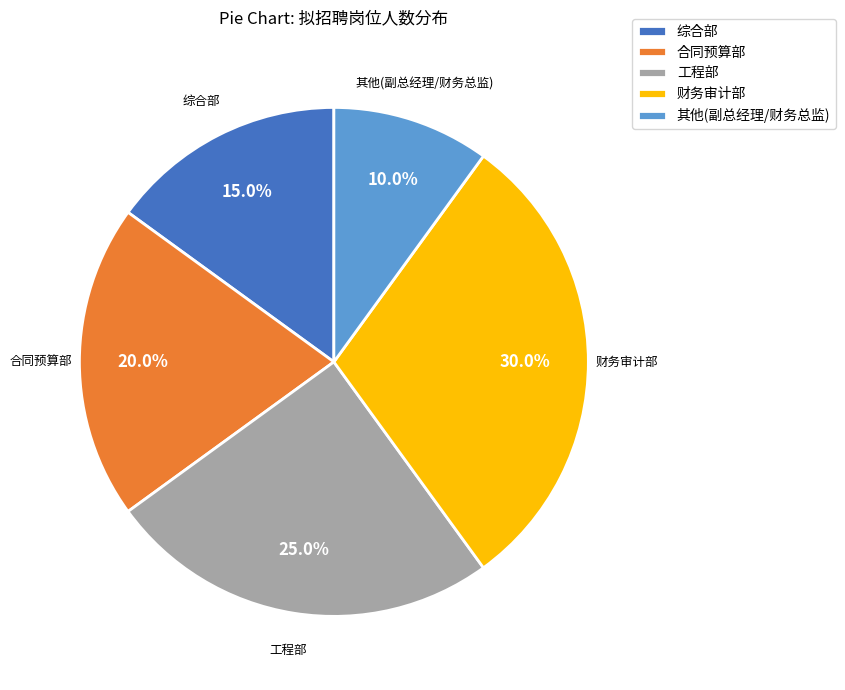

Do 其他(副总经理/财务总监) and 财务审计部 together represent more than half of the pie?

No